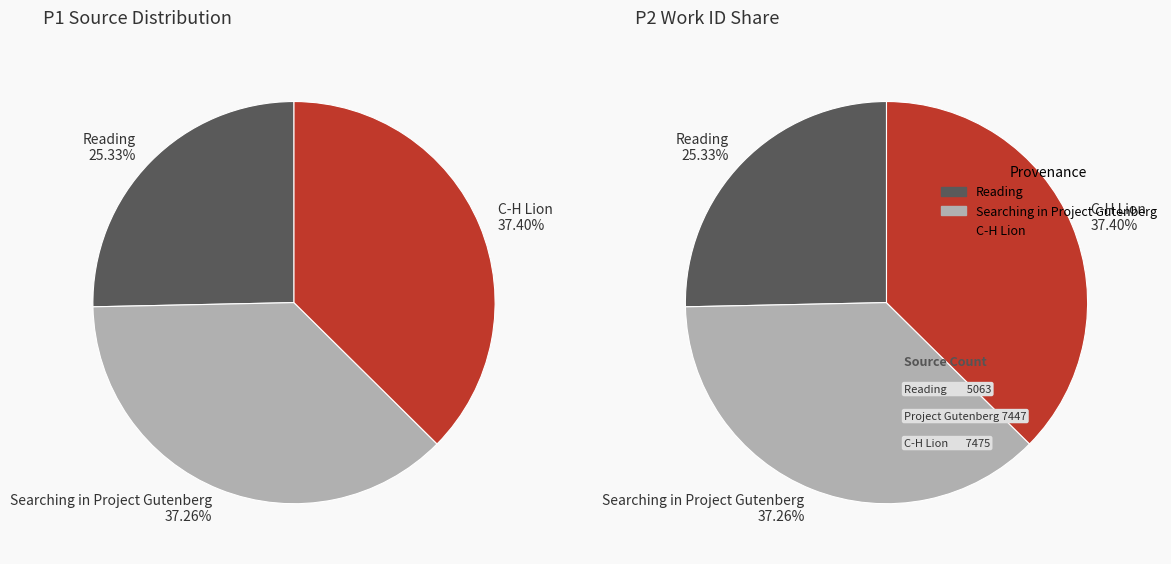

To the nearest percent, what is the average slice percentage?

33%